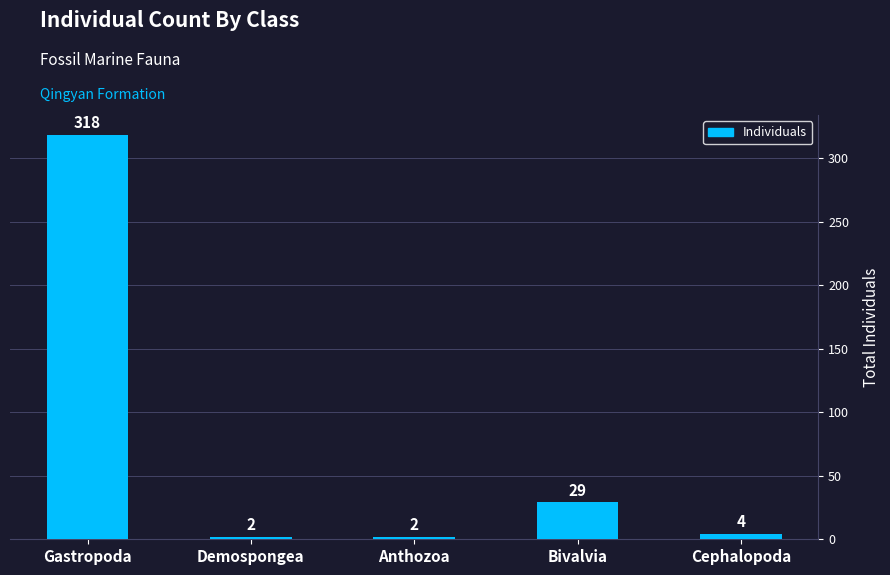

What is the difference between the maximum and minimum values?

316